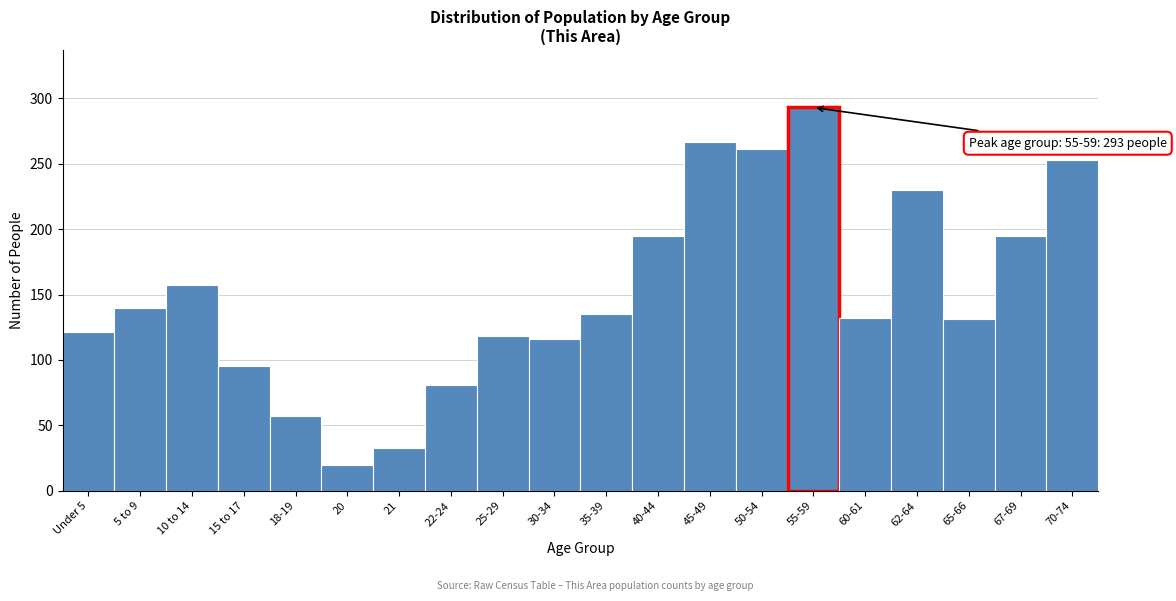

What is the label of the 10th bar from the right?

35-39